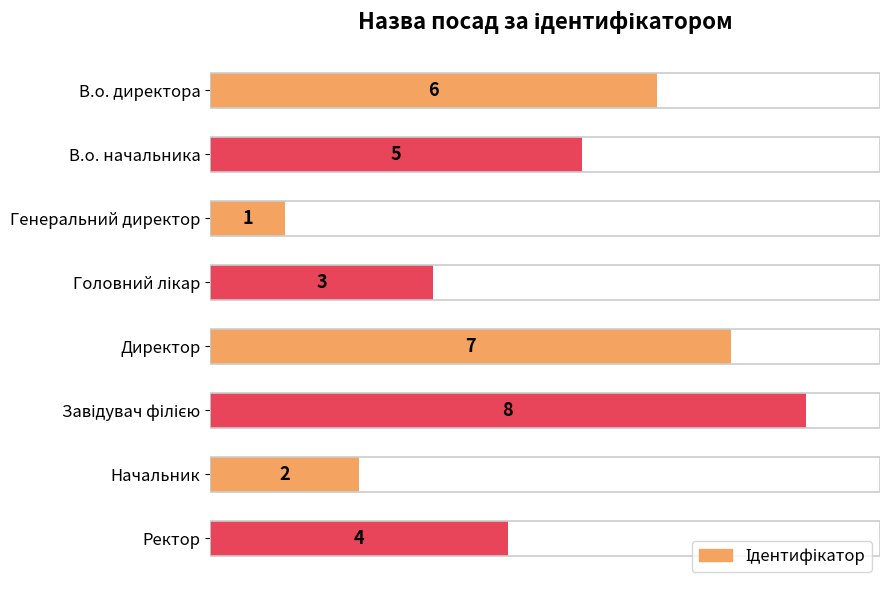

Reading top to bottom, list all the values displayed in this chart.

6	5	1	3	7	8	2	4